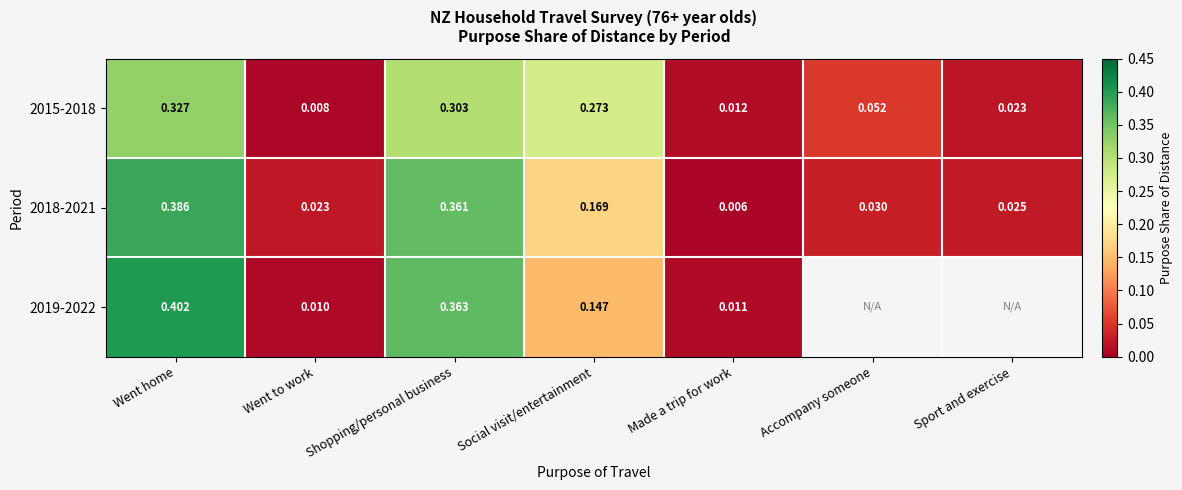

At which category does the chart reach its peak across all series?

Went home